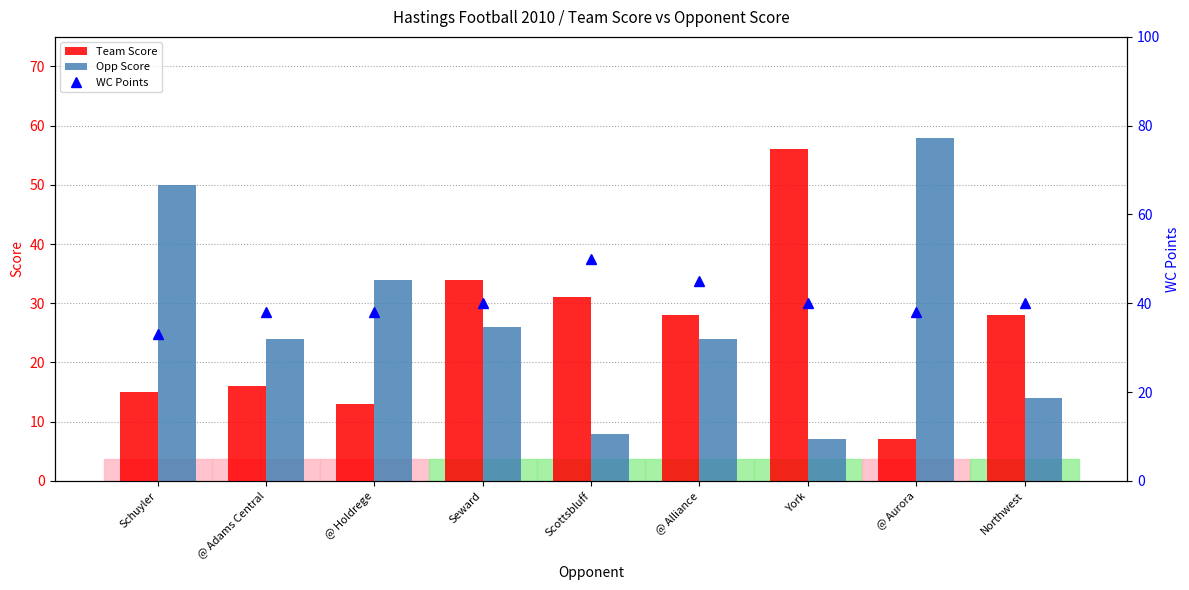

How many values in the WC Points series are below 40?

4